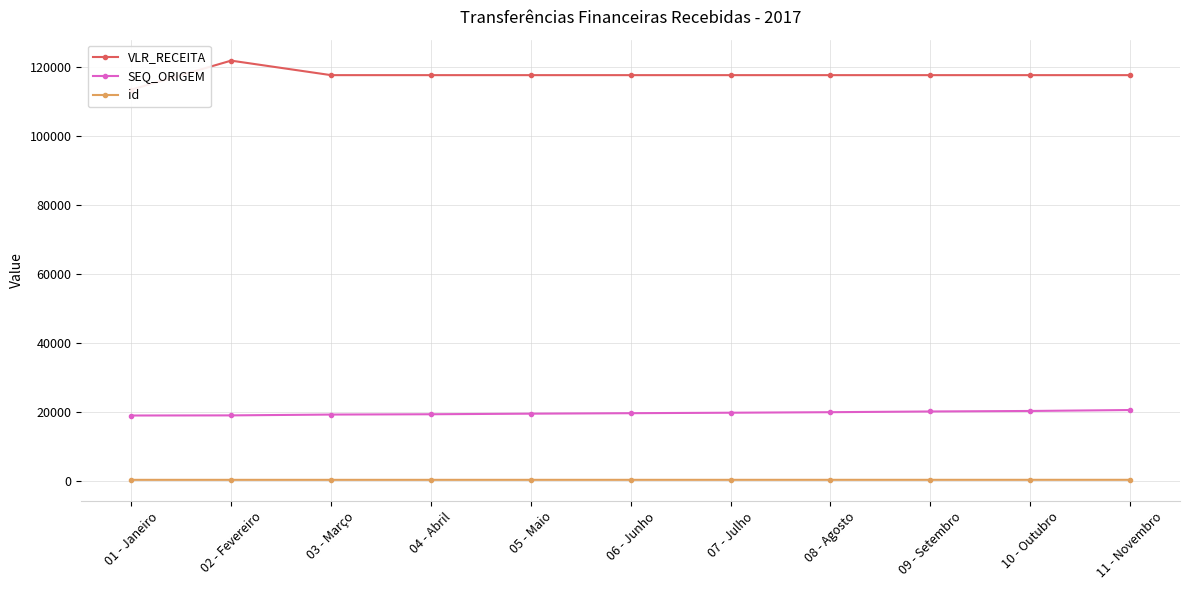

How many values in the SEQ_ORIGEM series exceed 19519?

5